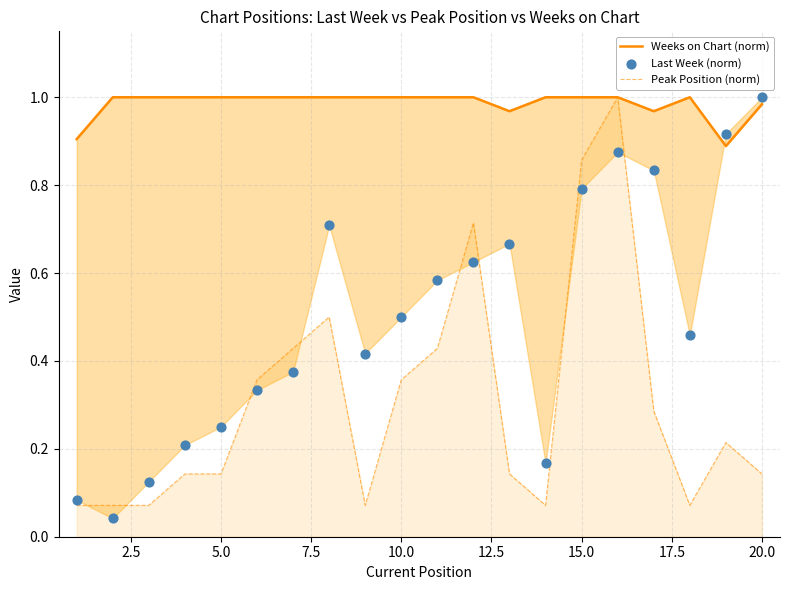

At how many categories does at least one series exceed 0?

20